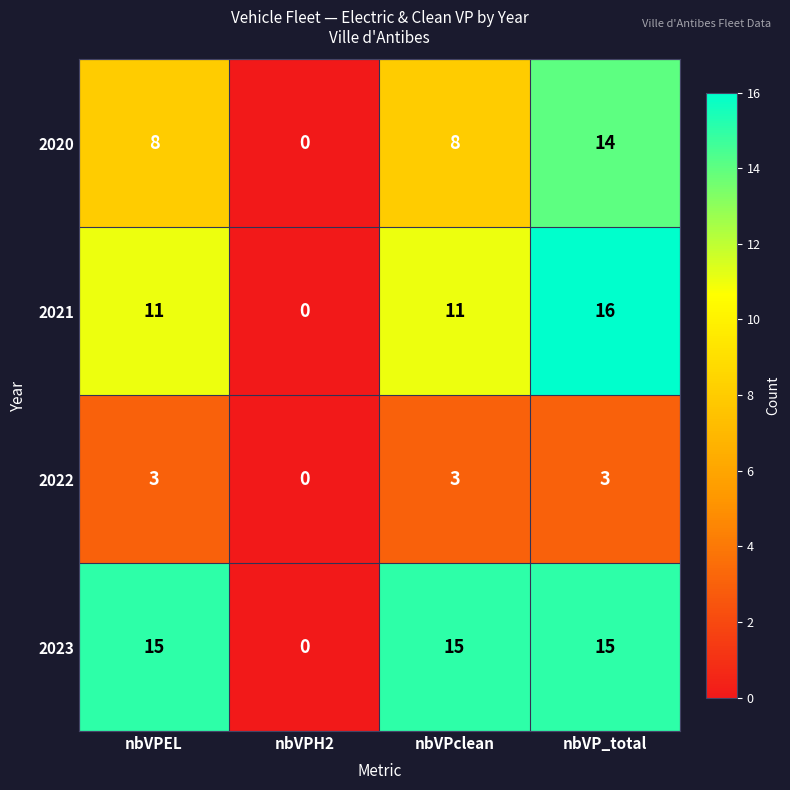

Which series has the largest range (max minus min)?

2021